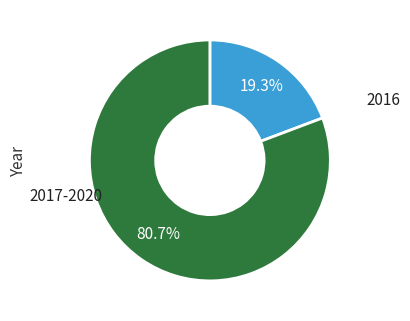

Is there a majority slice in this chart?

Yes